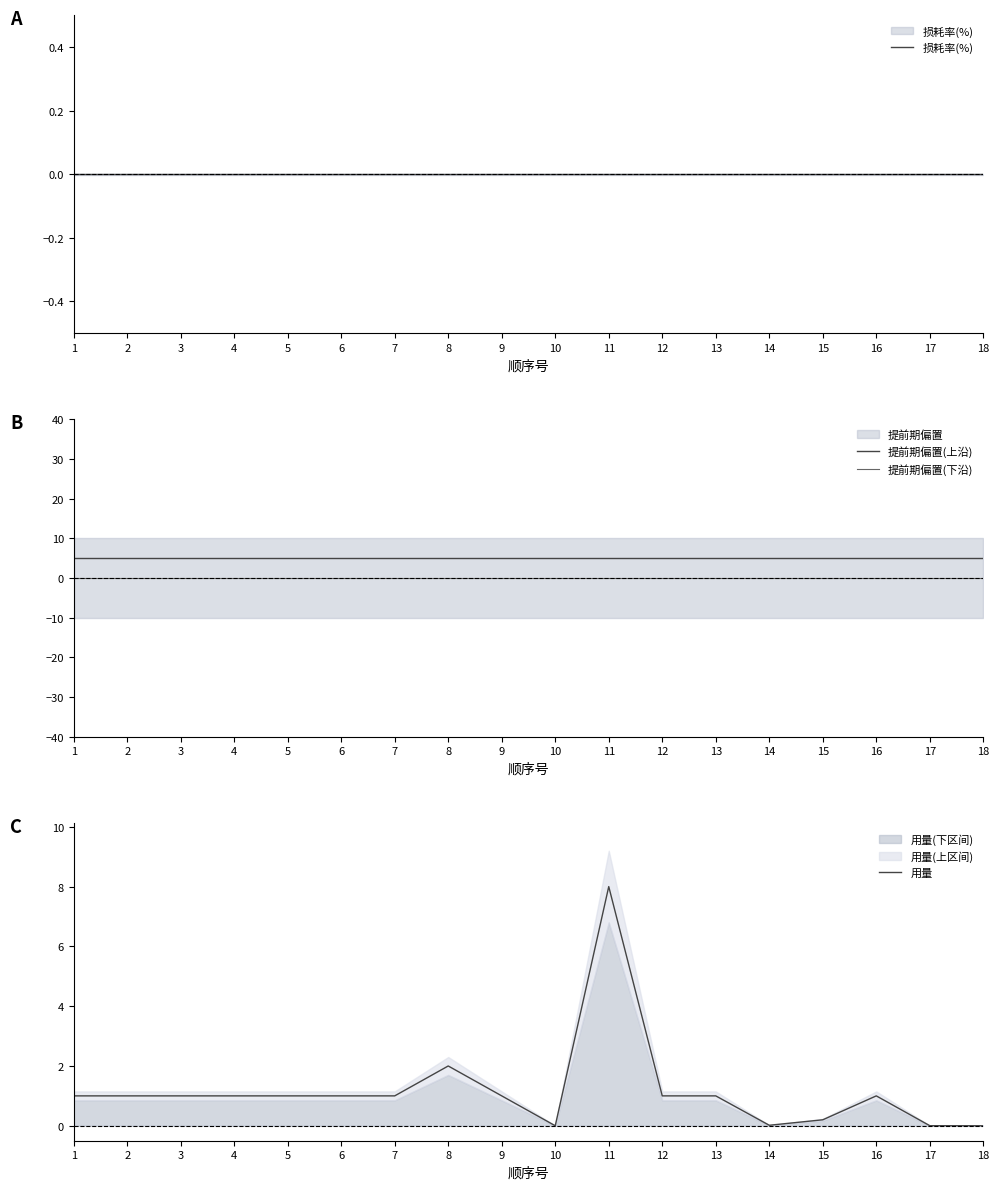

At how many categories does at least one series exceed 1?

18